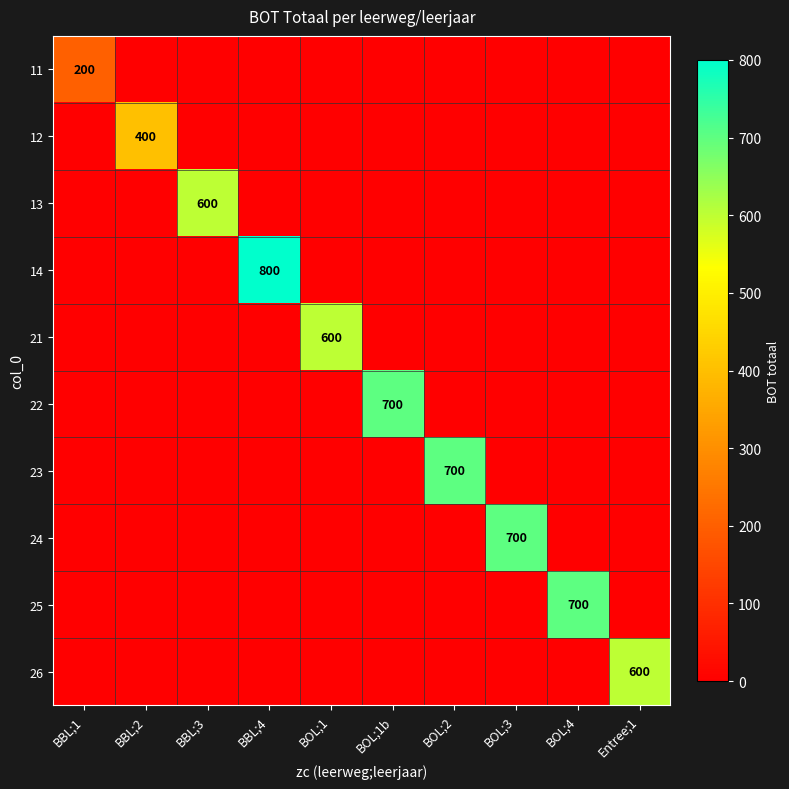

Which label corresponds to the largest value in the chart?

BBL;4